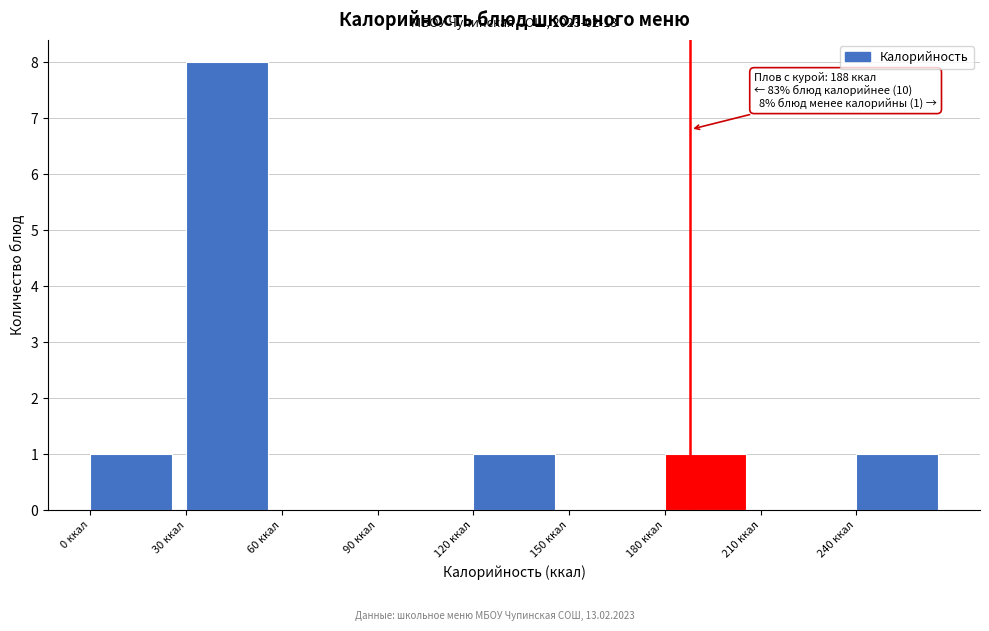

Which range on the x-axis has the tallest bar?

30 to 60